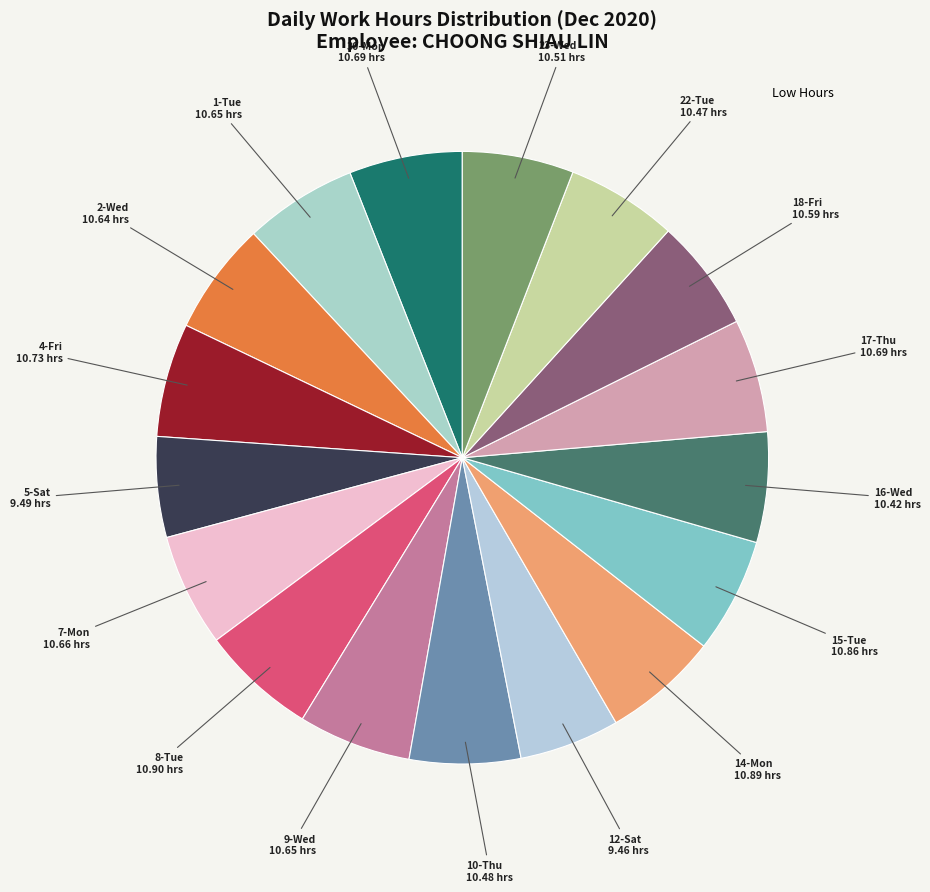

How many segments does this pie chart have?

17